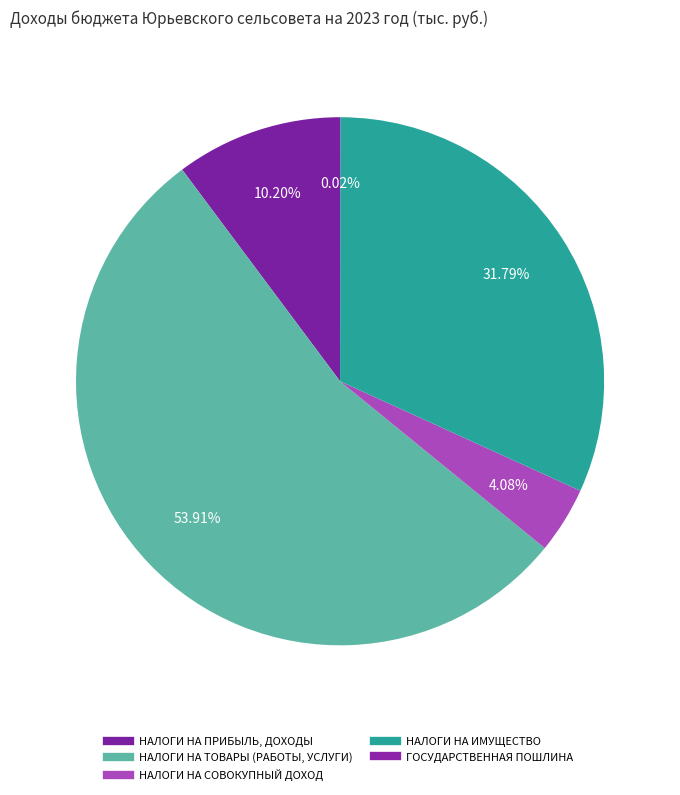

Approximately how many times larger is the value at НАЛОГИ НА СОВОКУПНЫЙ ДОХОД compared to НАЛОГИ НА ИМУЩЕСТВО?

0.1